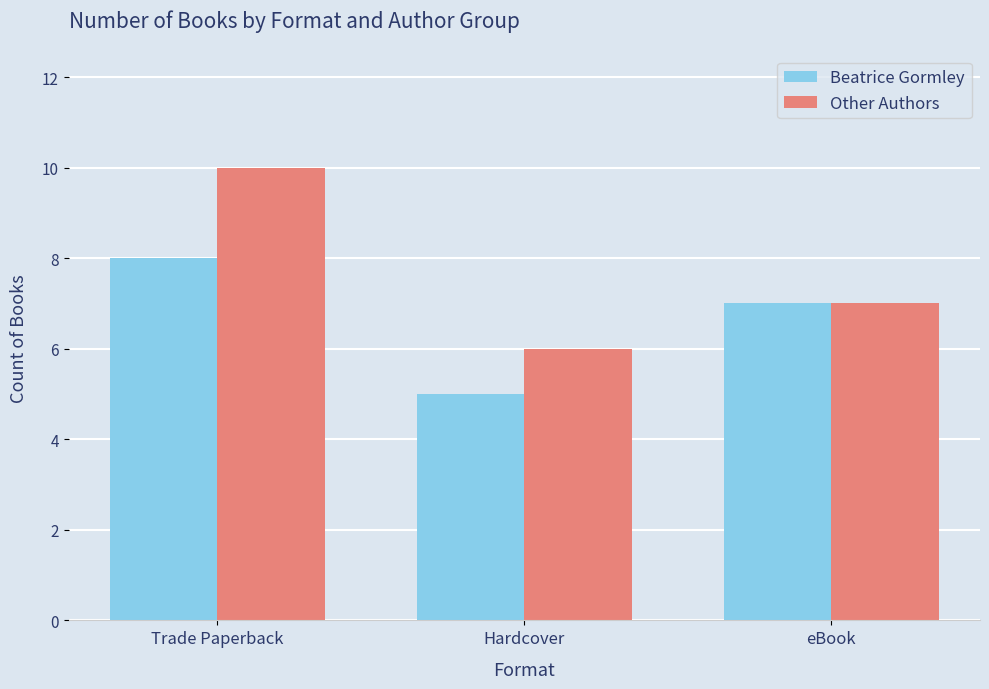

List the series in order of their peak value, highest first.

Other Authors, Beatrice Gormley